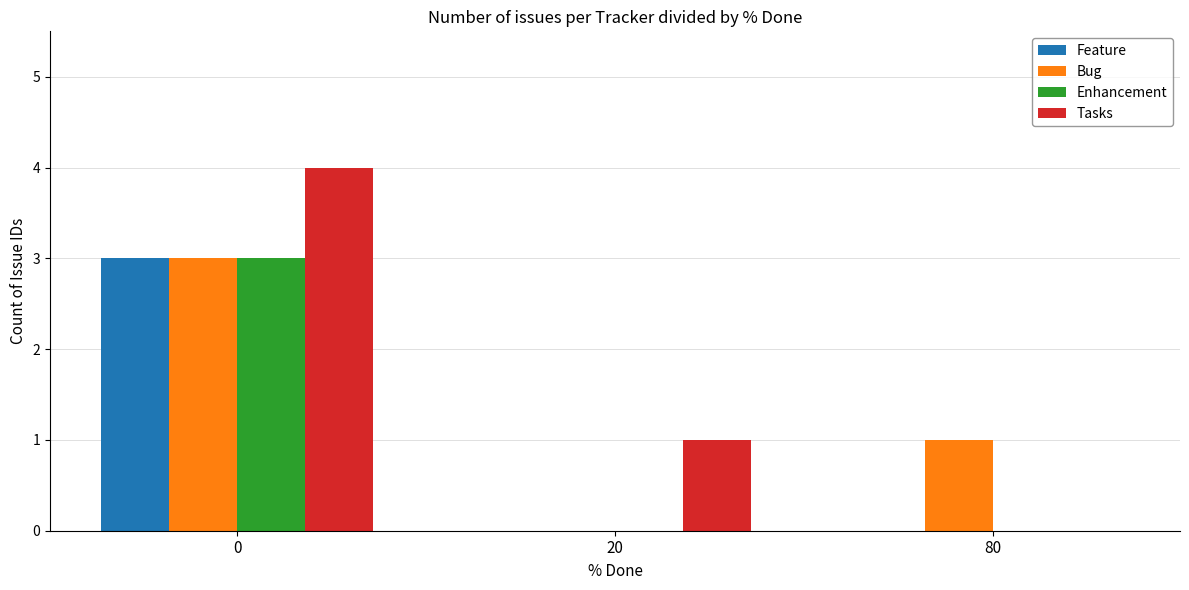

At which label is Bug closest to 1?

80